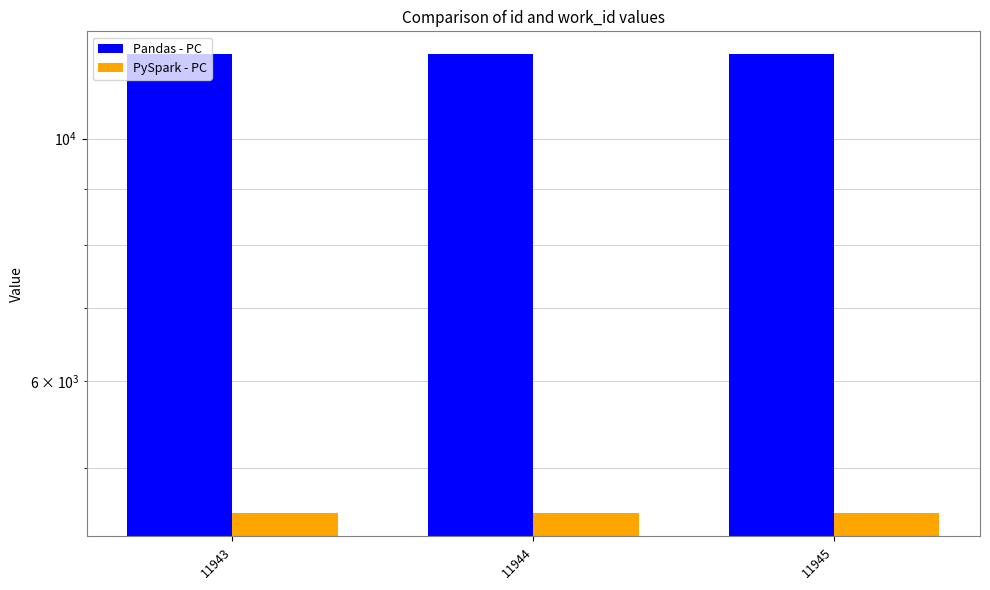

Rank the categories by PySpark - PC value from lowest to highest.

11943, 11944, 11945